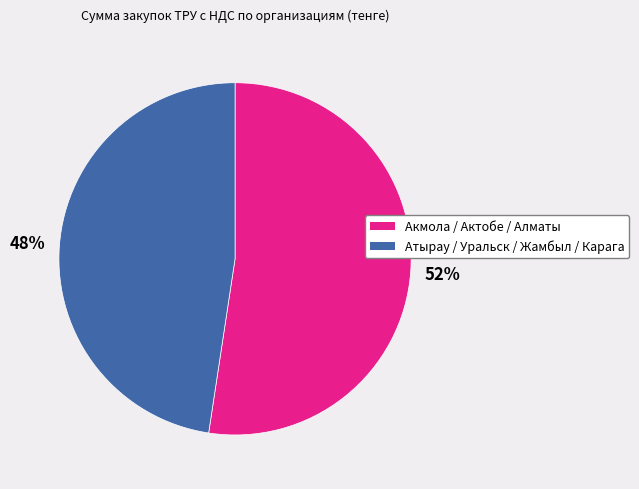

To the nearest percent, what is the average slice percentage?

50%